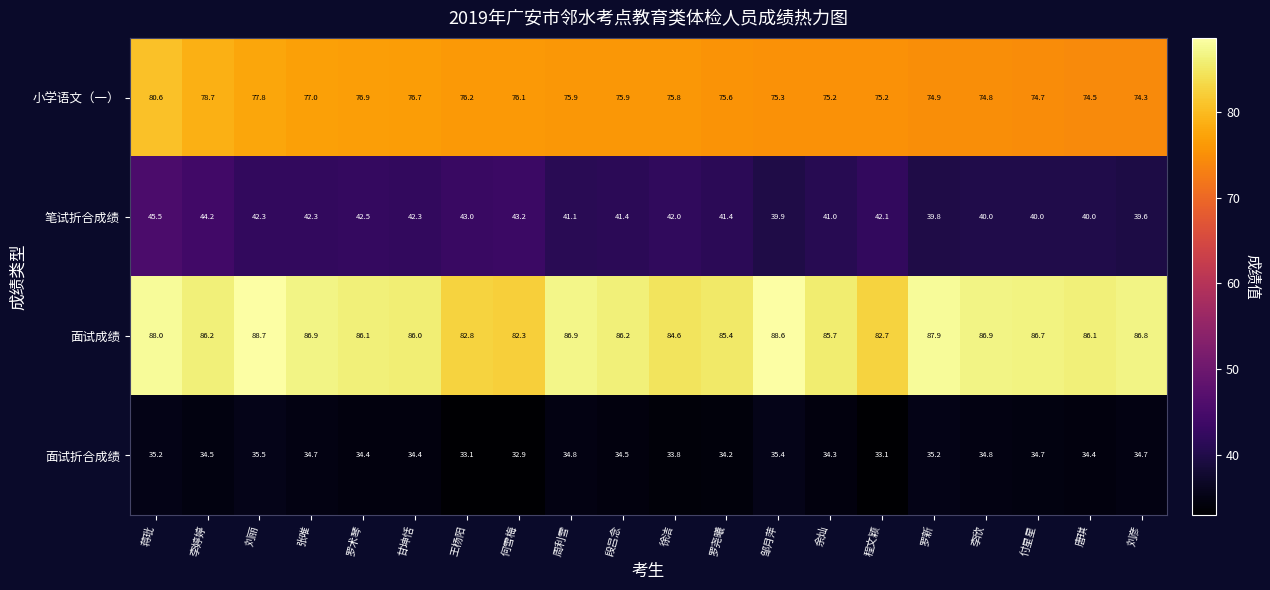

What is the difference between the highest and lowest values at 程文颖?

49.6